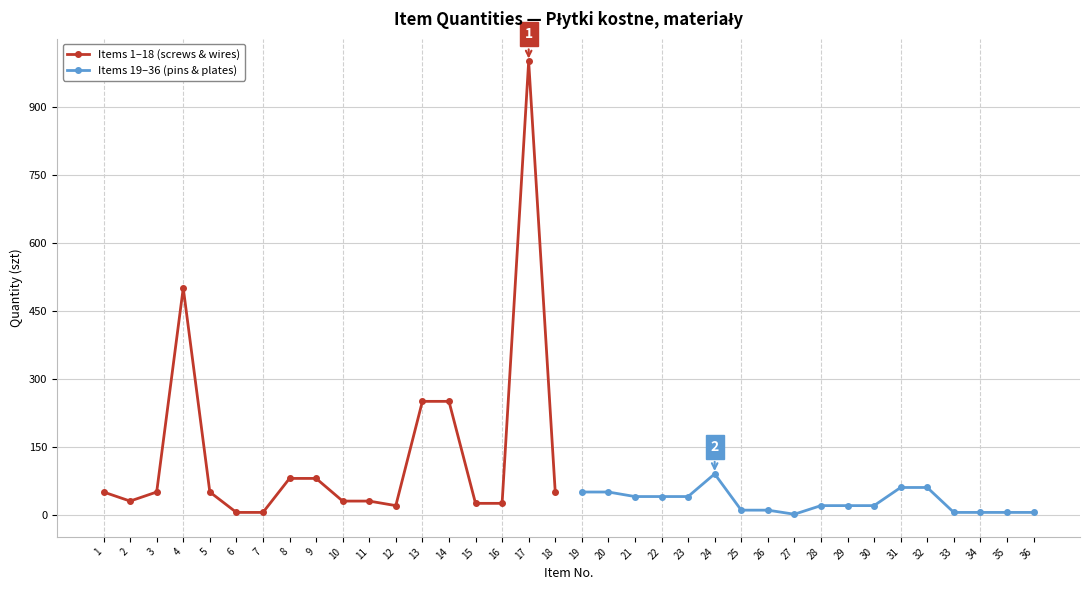

What is the sum of all Items 19–36 (pins & plates) values?

531